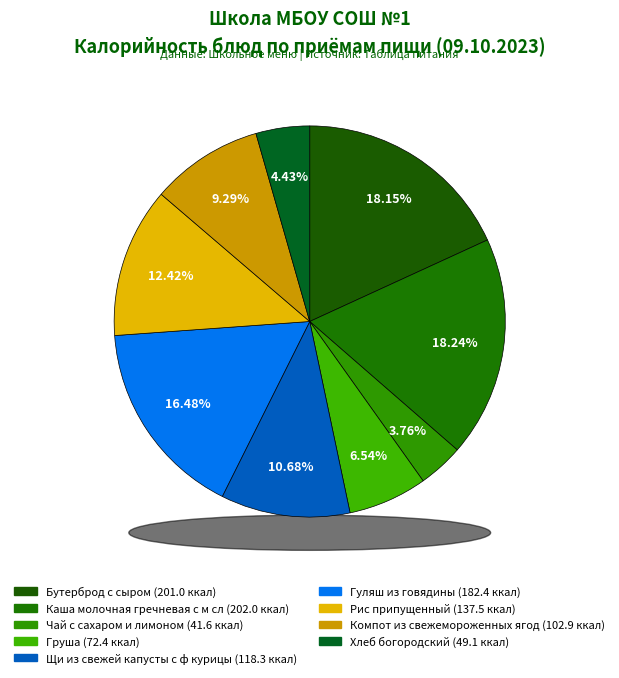

How much of the chart is everything except Бутерброд с сыром?

81.8%